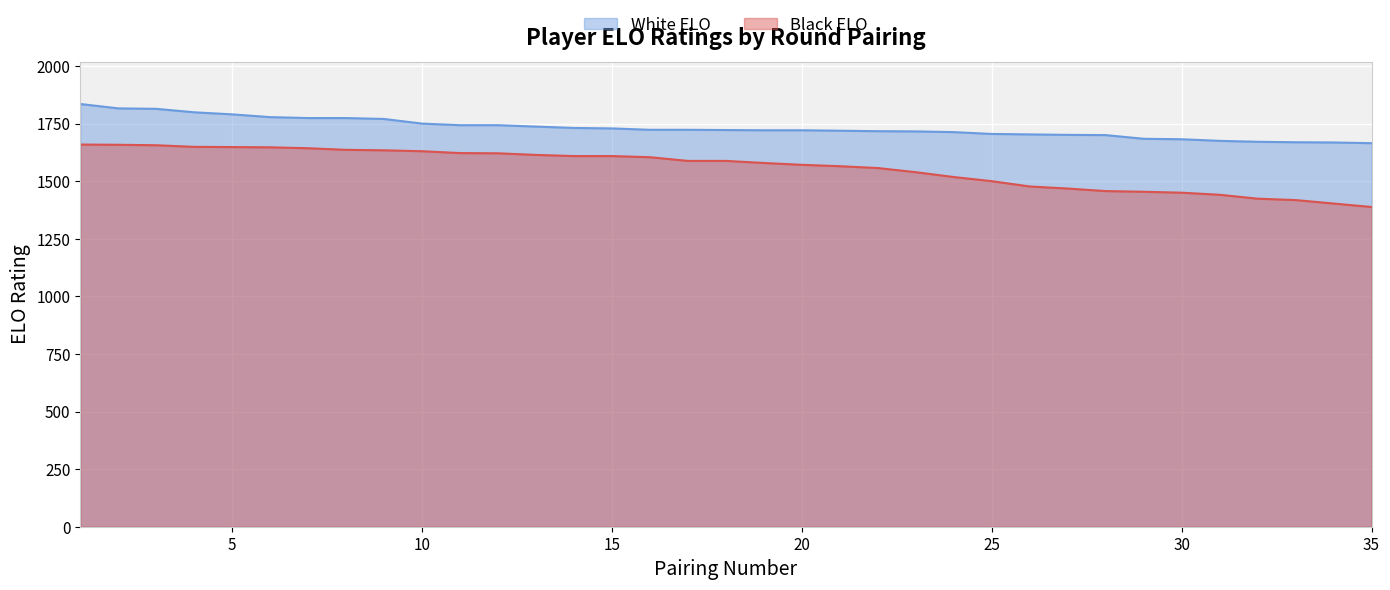

True or false: White ELO and Black ELO cross at least once.

False